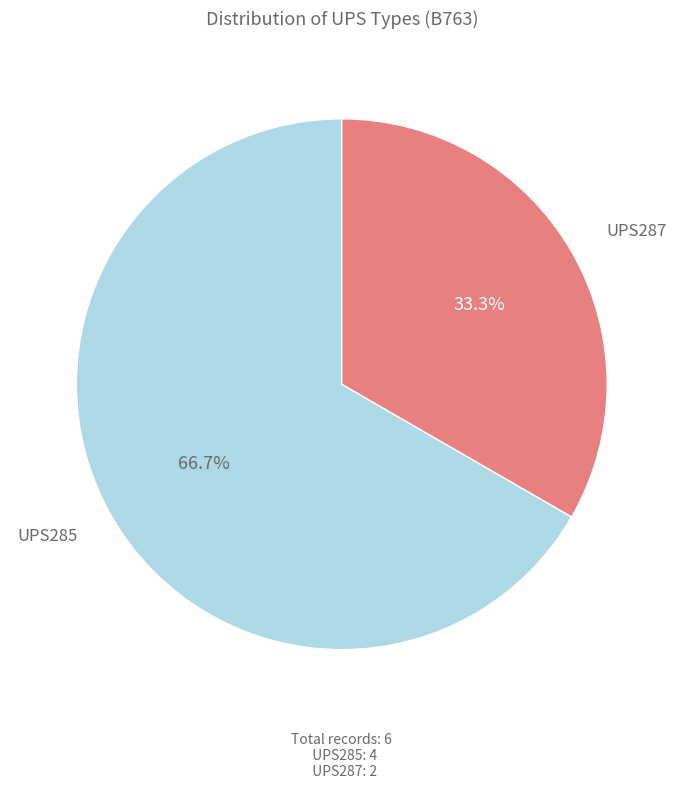

To the nearest percent, what is the difference between the UPS287 and UPS285 slice percentages?

33%